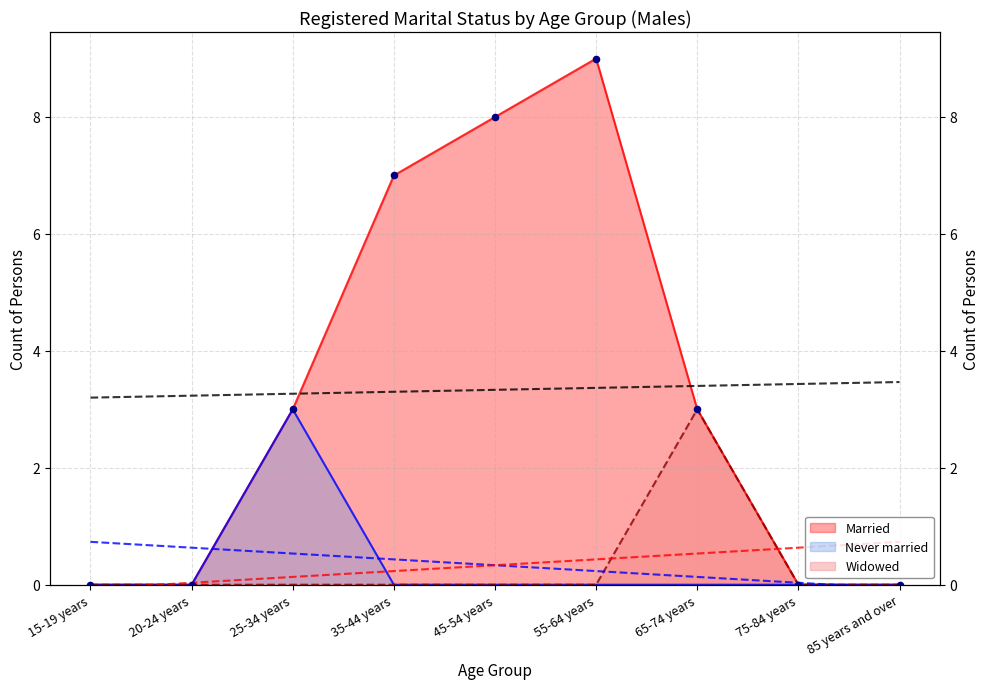

Which series has the largest total across all categories?

Married